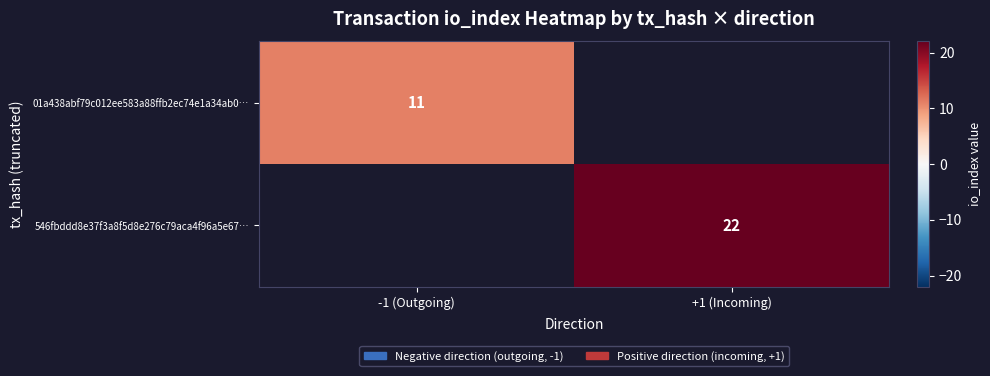

At how many categories does at least one series exceed 16?

1